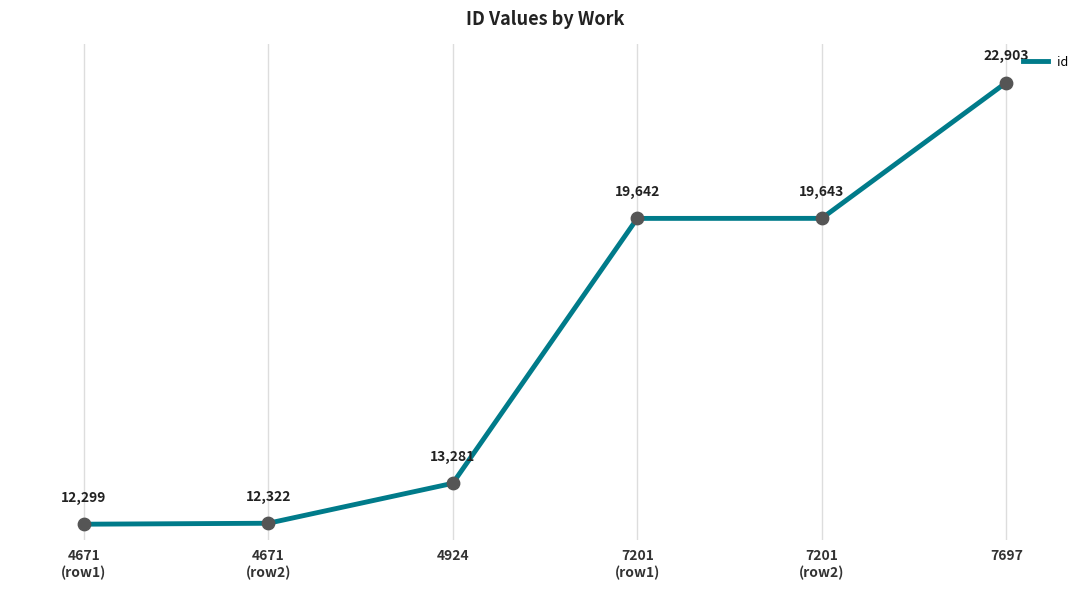

What is the ratio of the value at 4671
(row2) to the value at 4924?

0.9